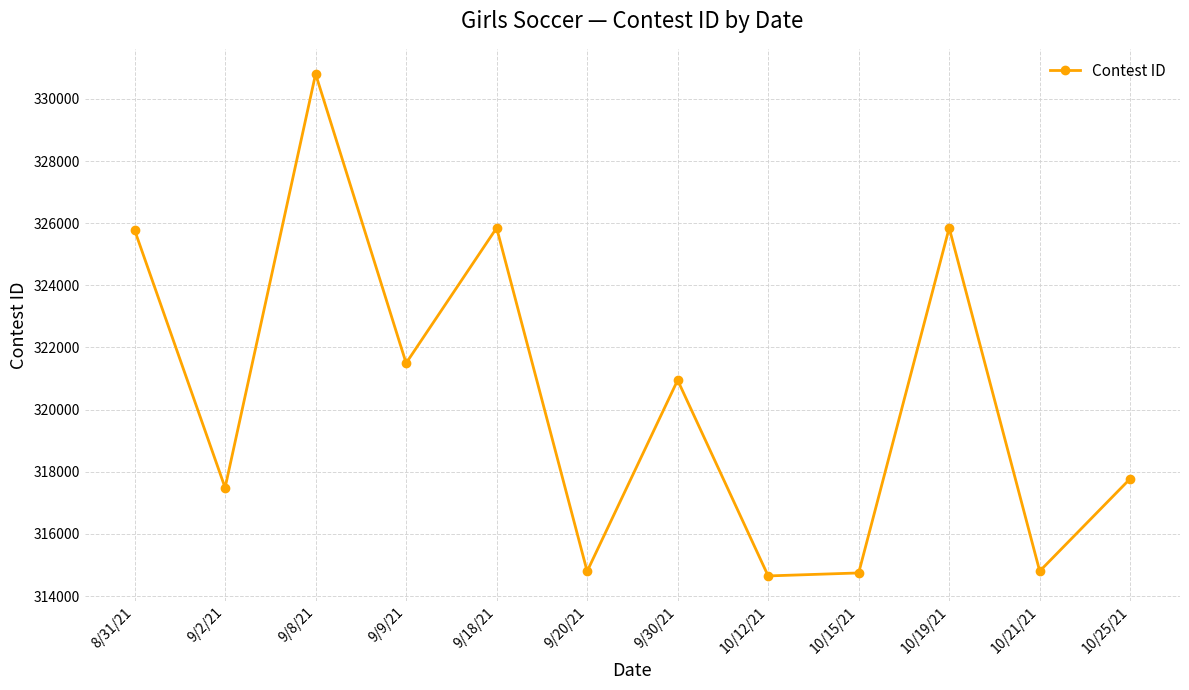

What is the label of the 6th point from the left?

9/20/21